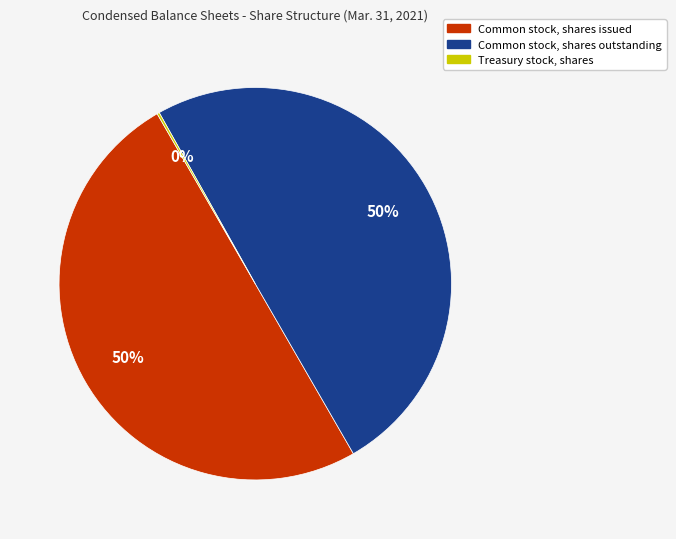

Combined, do Common stock, shares issued and Common stock, shares outstanding account for over 50%?

Yes